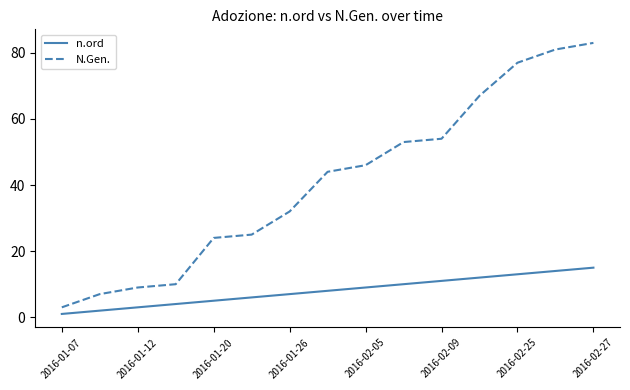

Which series has the widest spread of values?

N.Gen.